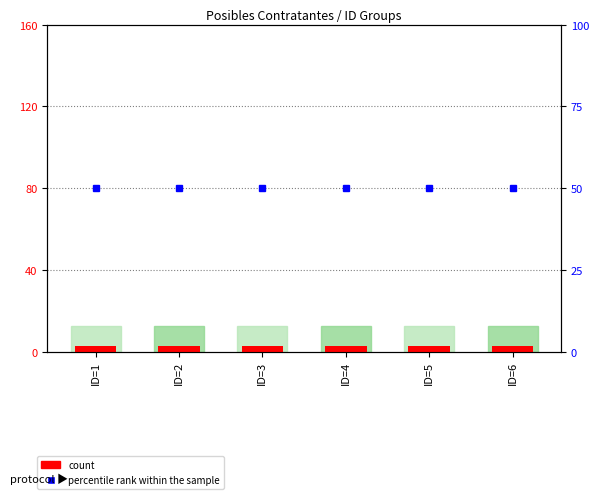

The count series shows 5 at ID=2. True or false?

False